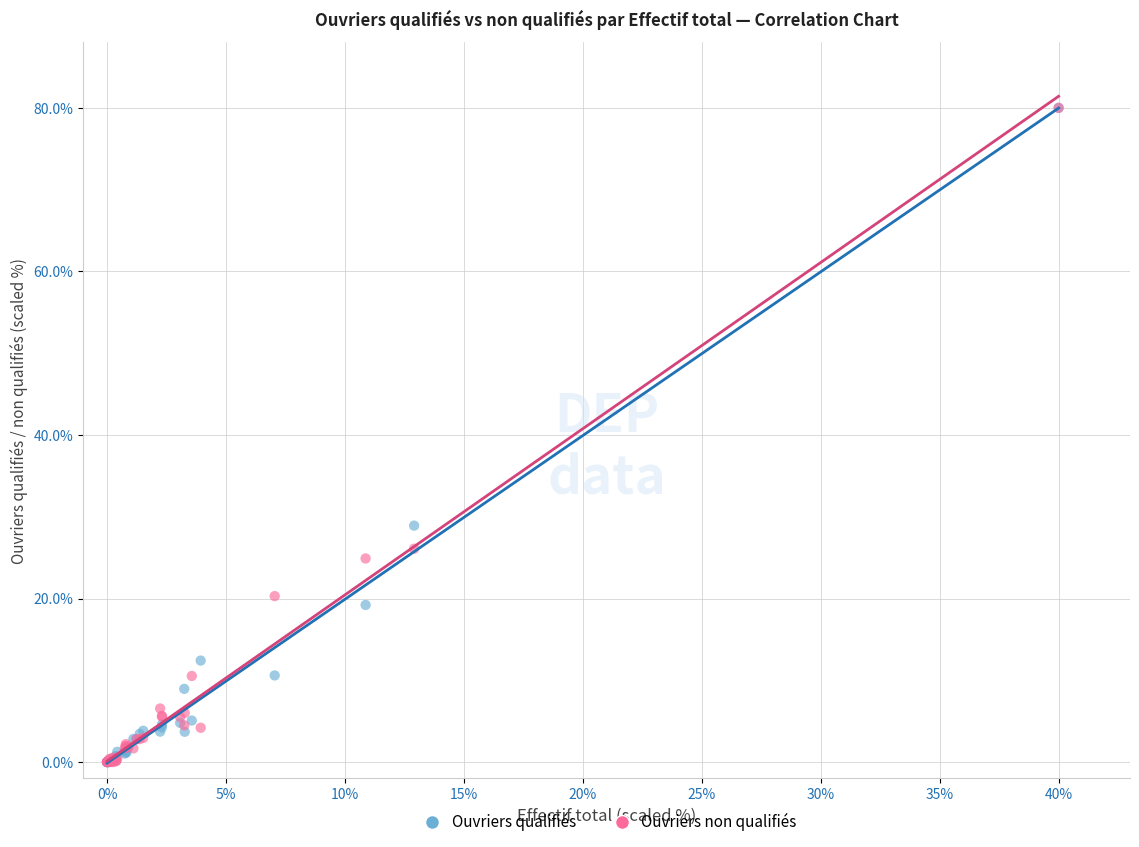

Across all series, what Y value is closest to 40?

28.9